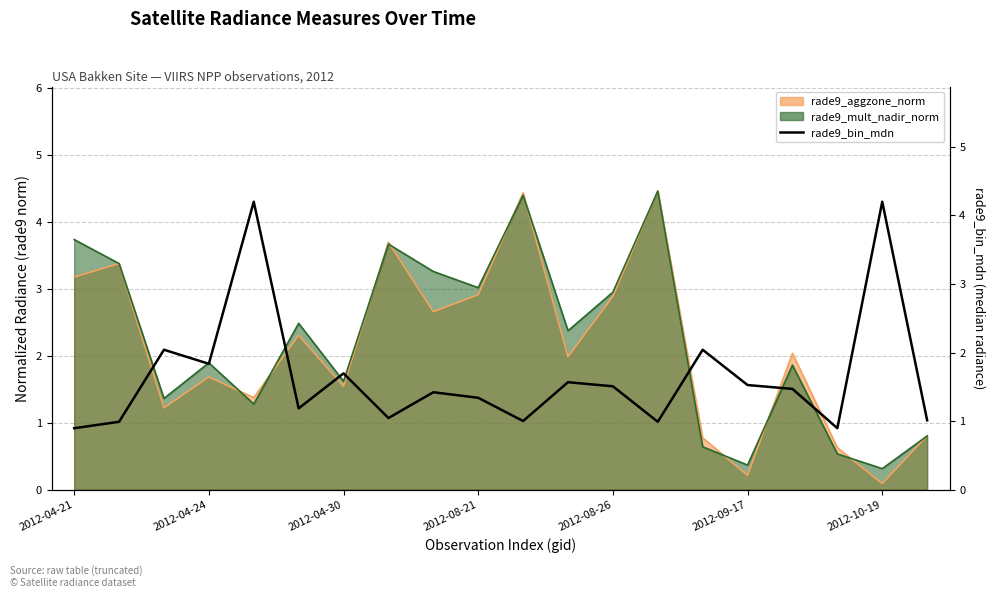

Where is the data nearest to the value 2?

2012-04-30